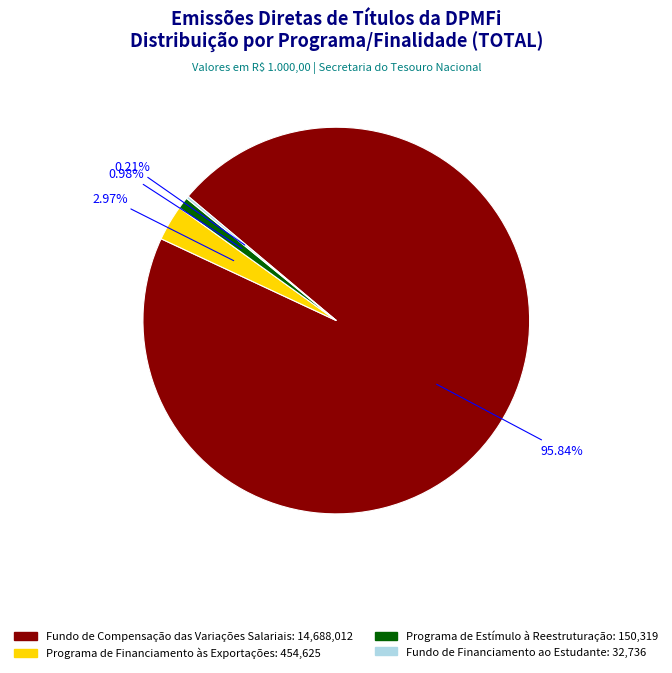

To the nearest percent, what is the difference between the largest and smallest slice percentages?

96%